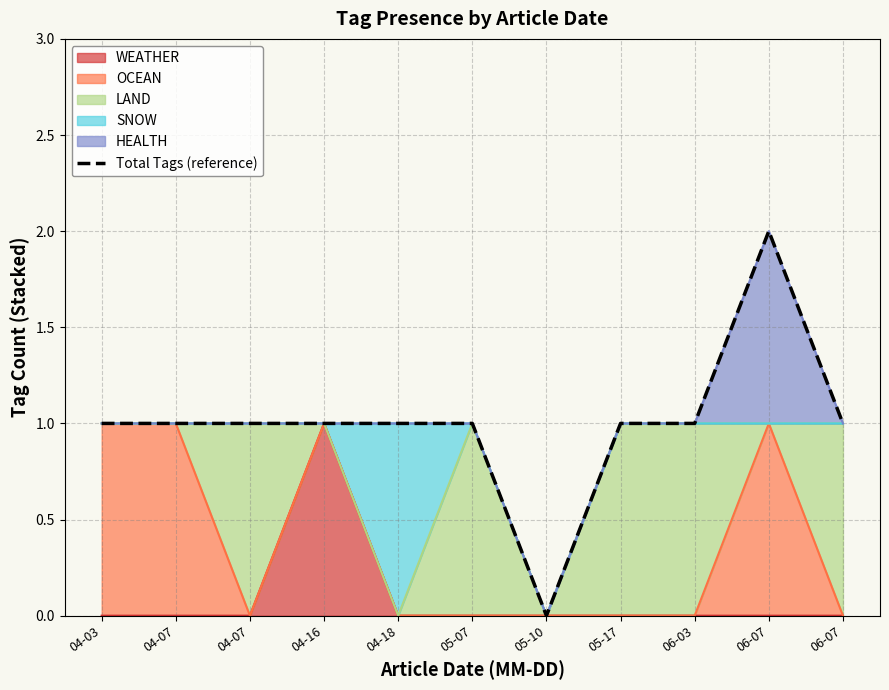

Rank the categories by value from highest to lowest.

06-07, 04-03, 04-07, 04-07, 04-16, 04-18, 05-07, 05-17, 06-03, 06-07, 05-10